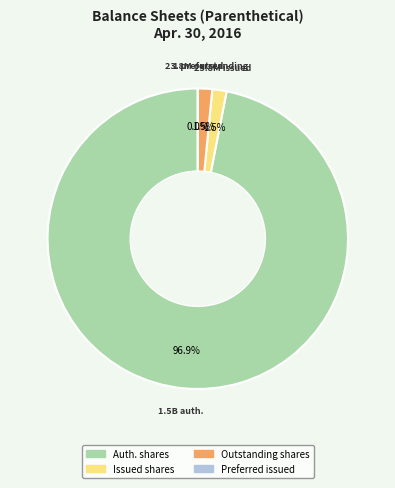

Rank the categories by value from highest to lowest.

Common stock shares authorized, Common stock shares issued, Common stock shares outstanding, Preferred stock share issued